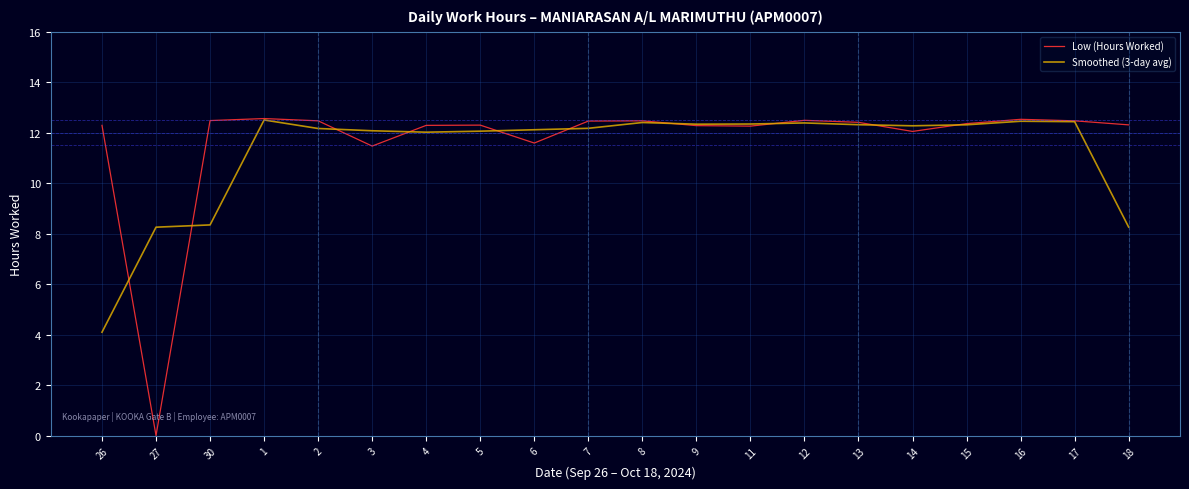

Is the value of Smoothed (3-day avg) at 30 greater than the value of Low (Hours Worked) at 6?

No